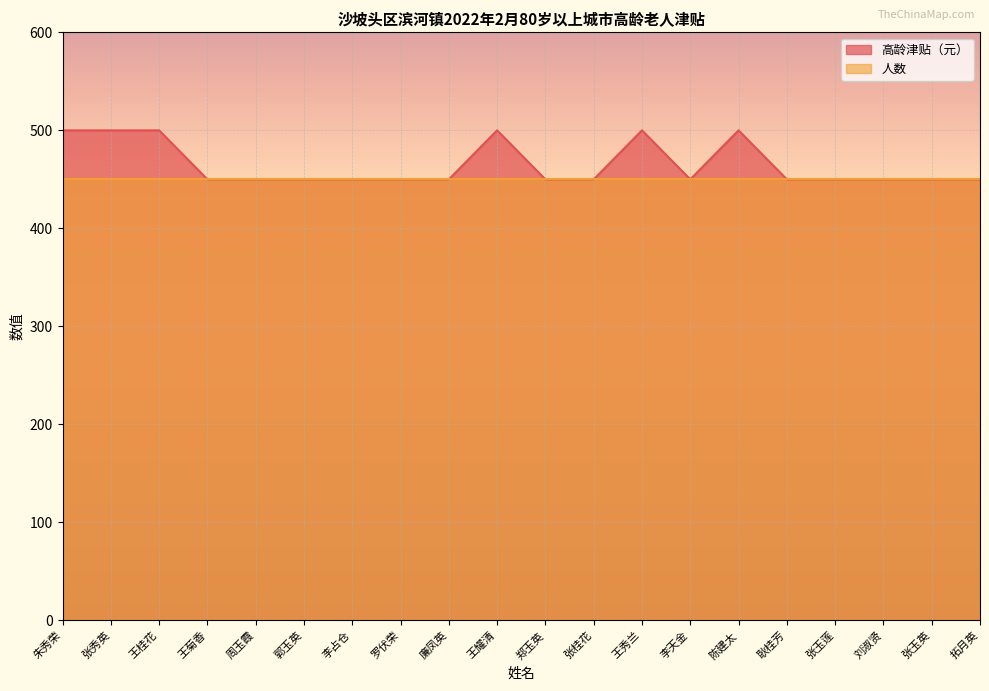

What is the label of the 4th point from the right?

张玉莲